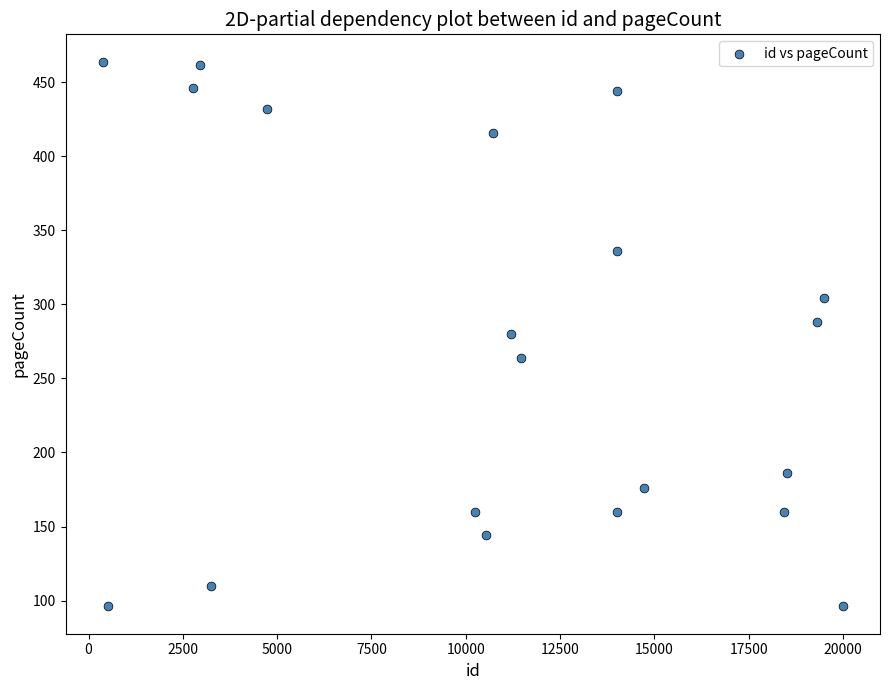

What is the range of Y values (max minus min)?

368